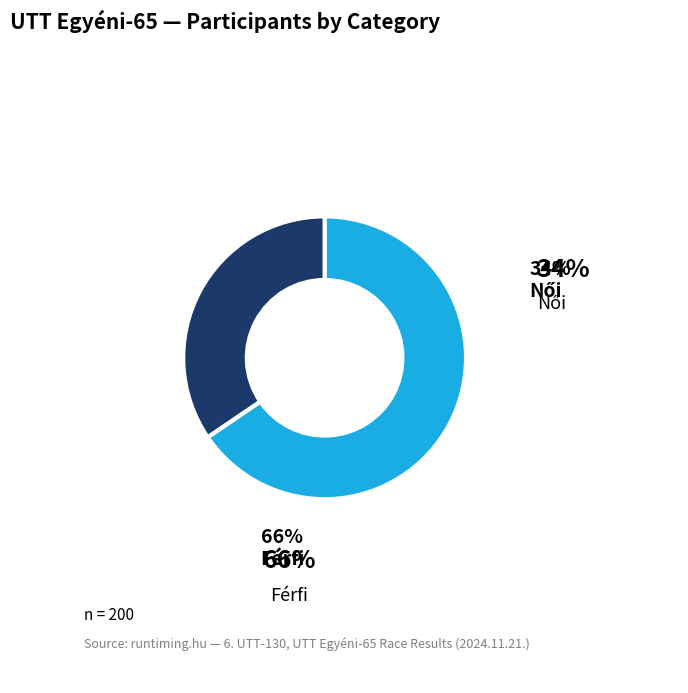

To the nearest percent, what is the average slice percentage?

50%